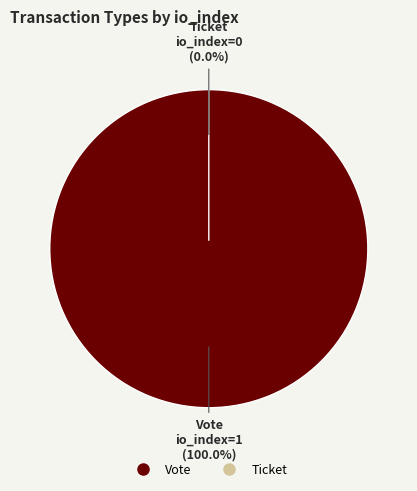

How many slices are in this pie chart?

2